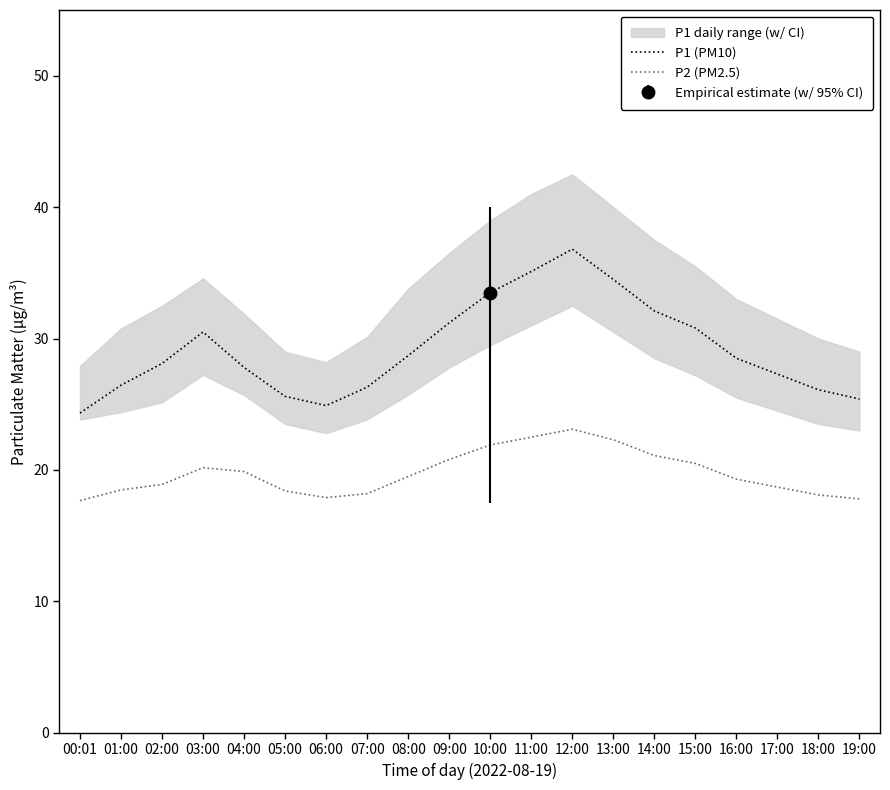

How many lines are shown in the chart?

2